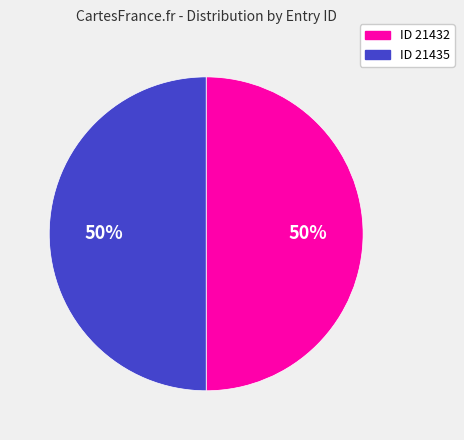

Count the number of slices in the pie.

2